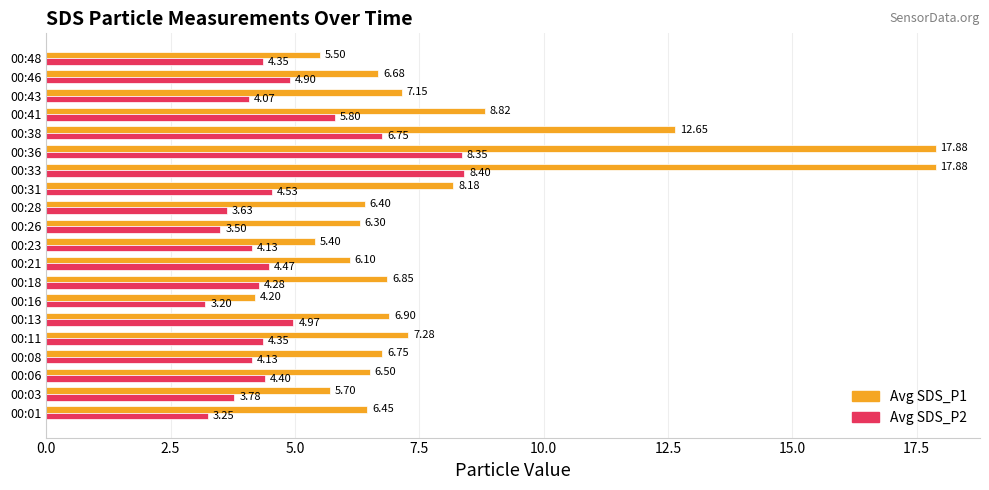

List the series in order of their overall mean, lowest first.

Avg SDS_P2, Avg SDS_P1